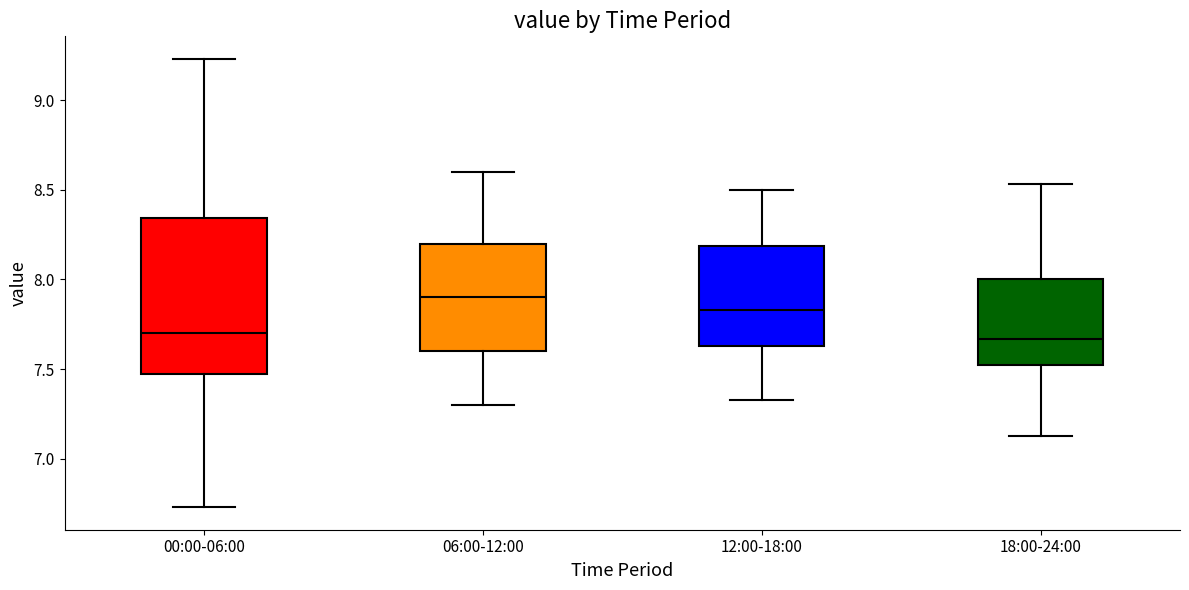

Reading left to right, transcribe this box plot: for each box, give where its median line is, the range the box spans, and where its two whiskers end, as read against the y-axis. The values are not printed on the chart, so give them approximately, as read against the axis.

00:00-06:00: median 7.70, box 7.50 to 8.35, whiskers 6.75 to 9.25
06:00-12:00: median 7.90, box 7.60 to 8.20, whiskers 7.30 to 8.60
12:00-18:00: median 7.85, box 7.65 to 8.20, whiskers 7.35 to 8.50
18:00-24:00: median 7.65, box 7.50 to 8.00, whiskers 7.15 to 8.55